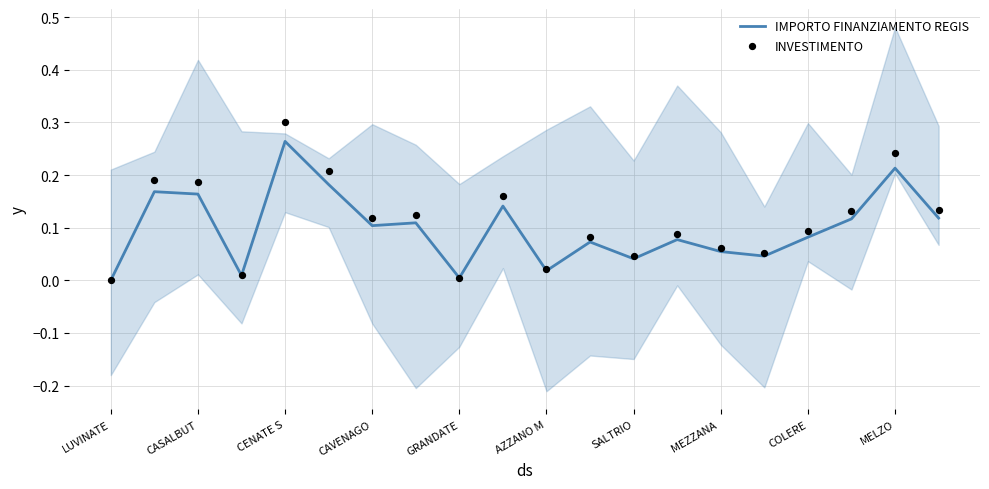

Which series reaches the maximum Y coordinate?

INVESTIMENTO